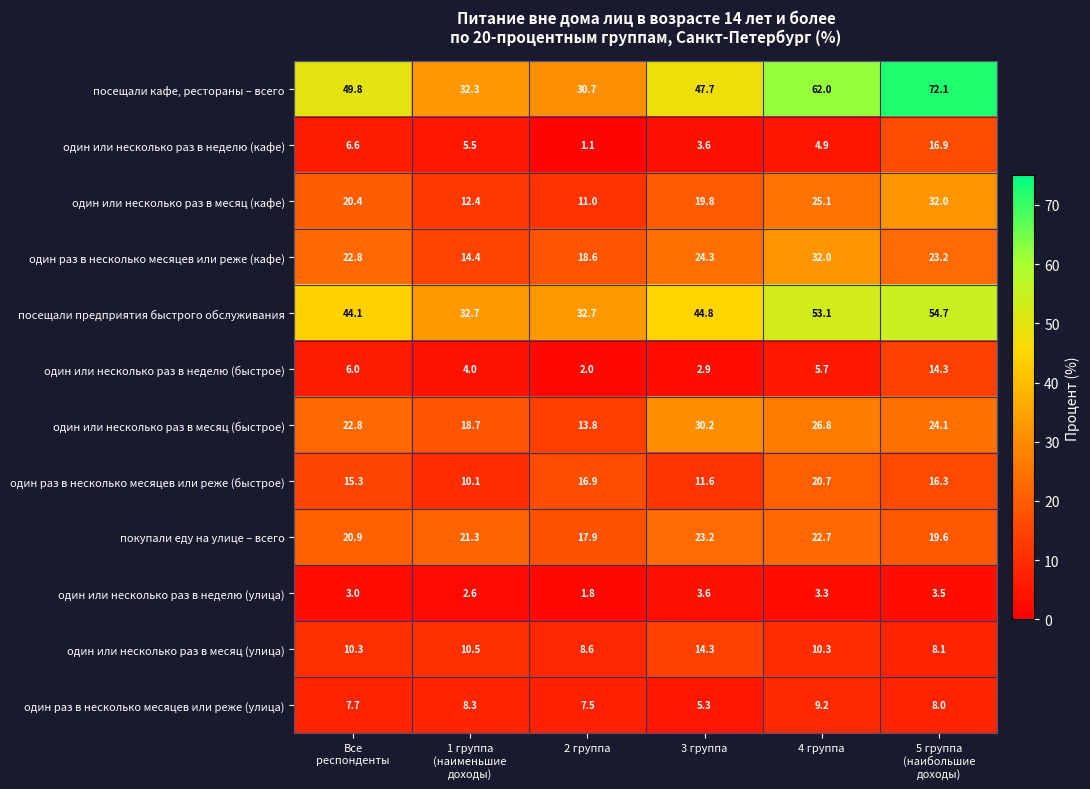

Count the покупали еду на улице – всего values in the range 19 to 22.

3